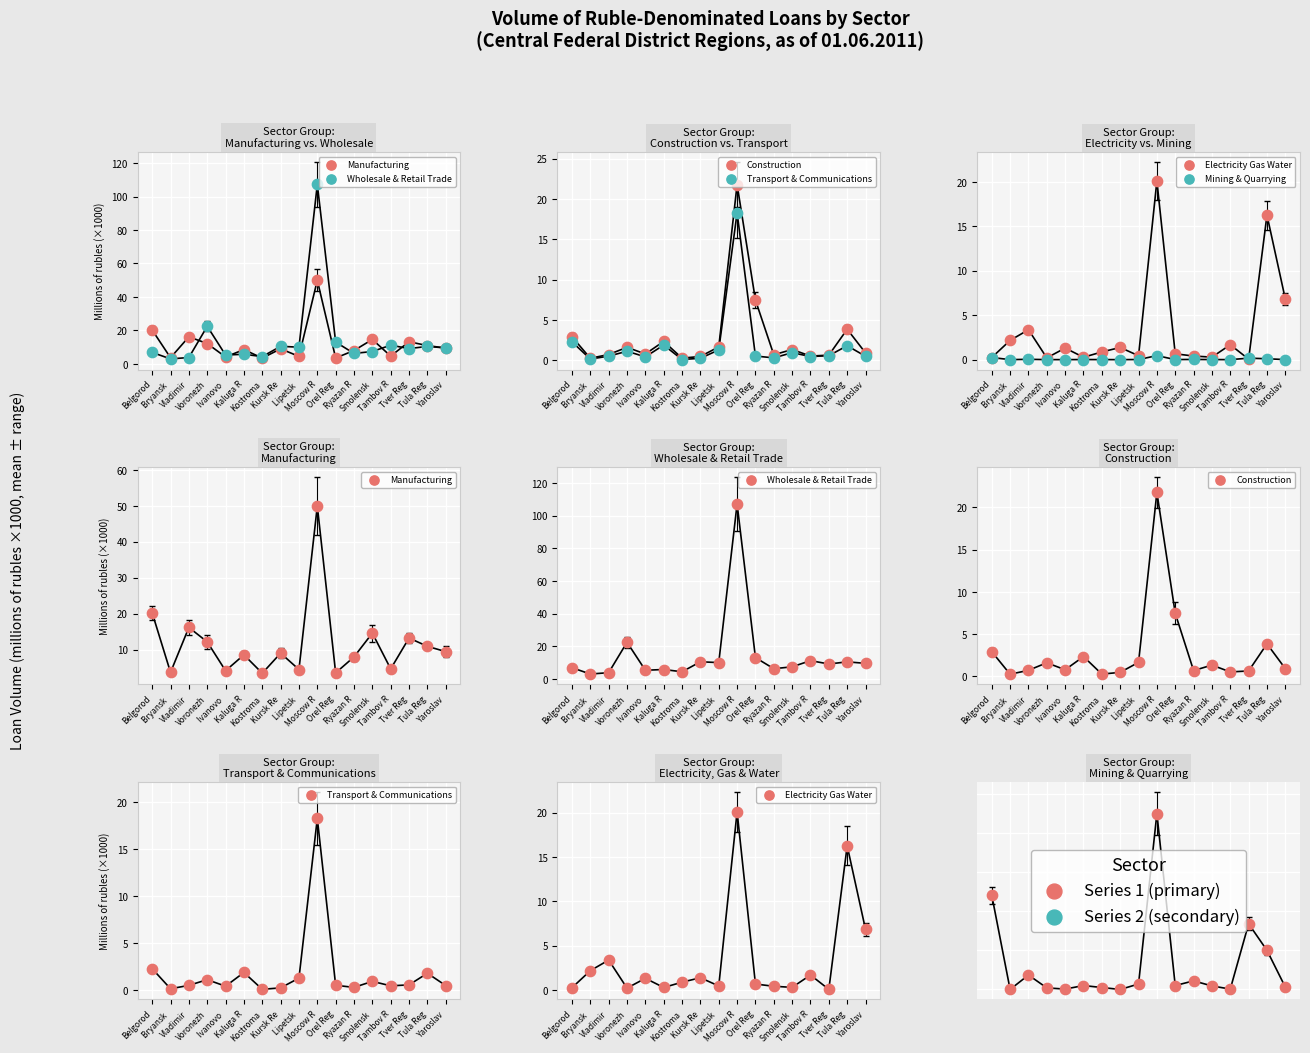

What is the total value across all series at Voronezh?

37.5